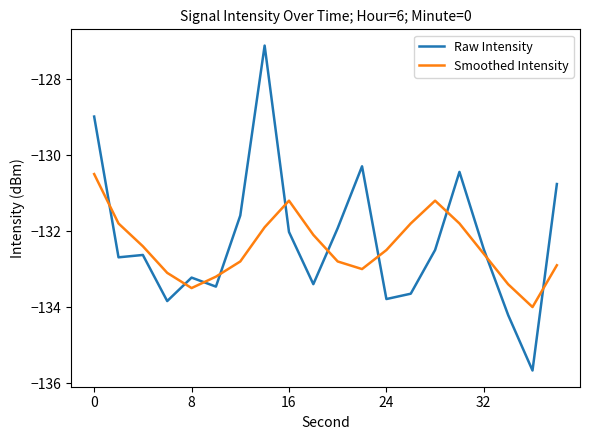

Which series ends up on top after the final intersection of Smoothed Intensity and Raw Intensity?

Raw Intensity